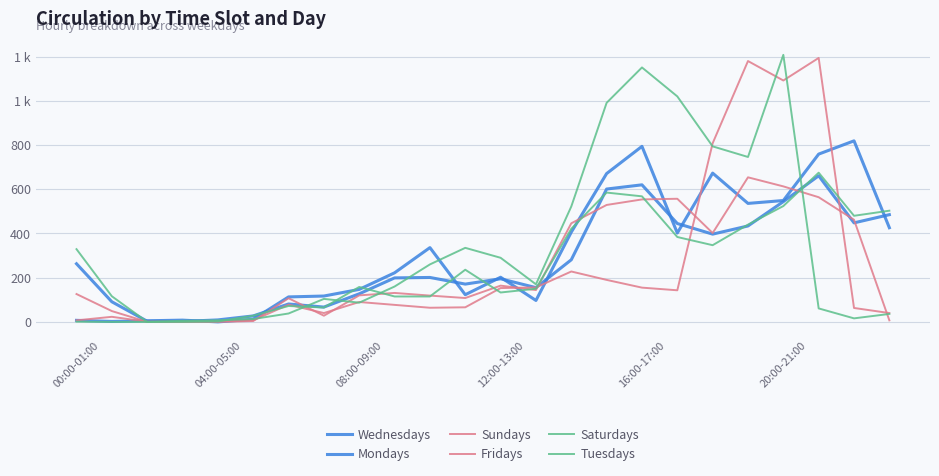

Does the chart have visible grid lines?

Yes